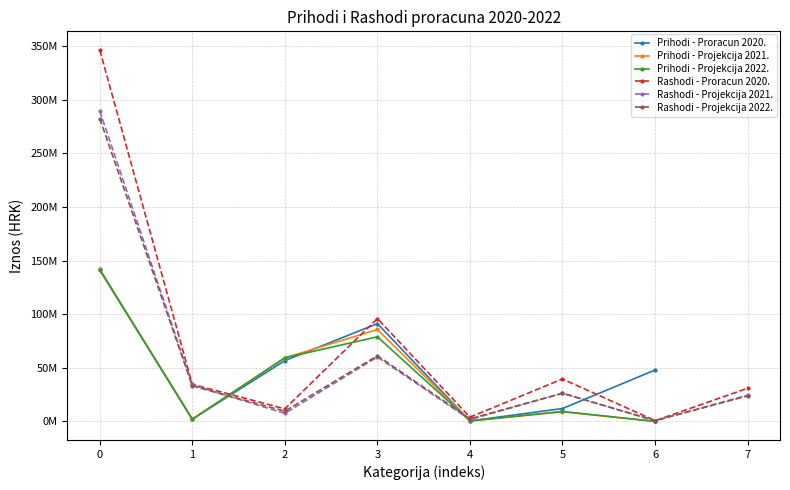

Which series ends up on top after the final intersection of Proracun 2020. and Projekcija 2022.?

Proracun 2020.